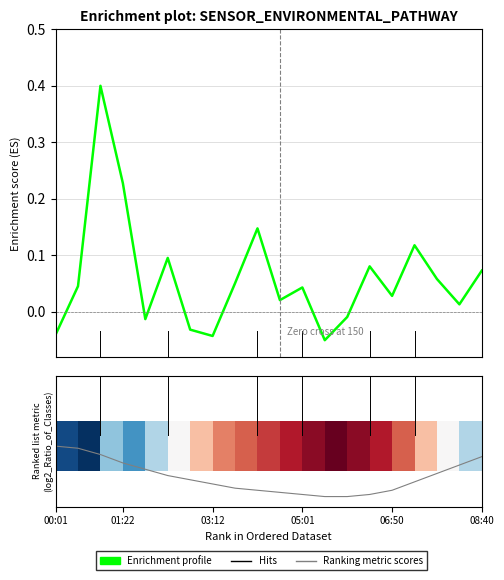

What is the lowest value of the Enrichment profile series?

-0.1